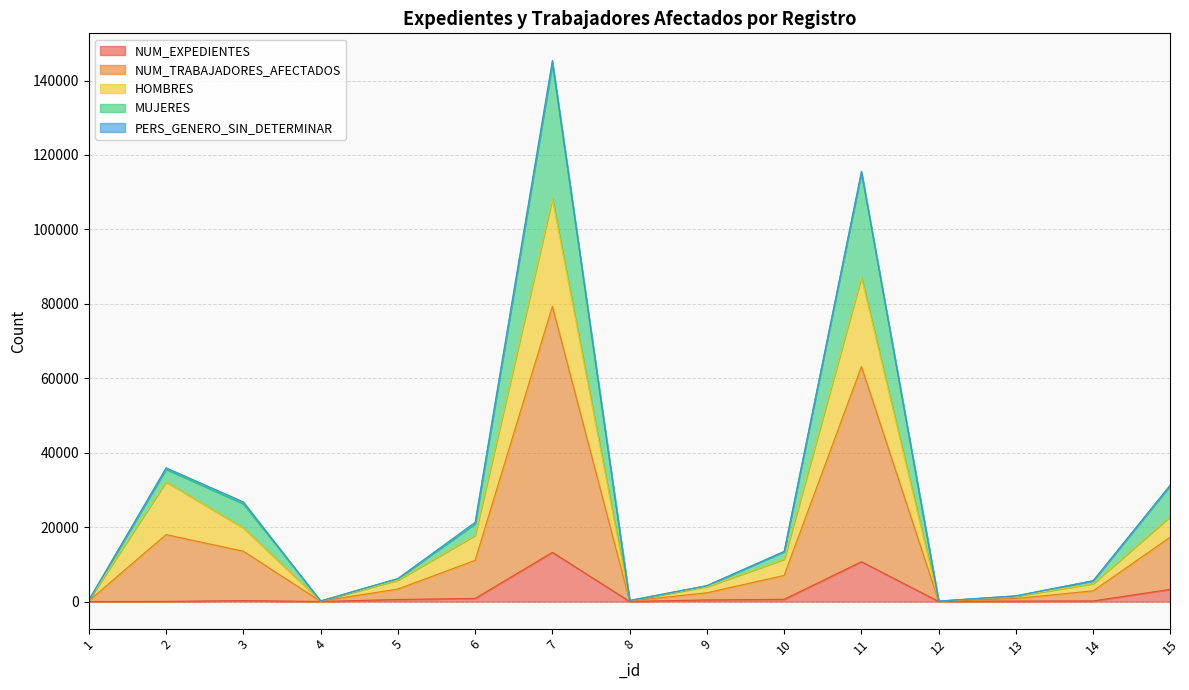

Is the value of NUM_EXPEDIENTES at 1 greater than the value of NUM_TRABAJADORES_AFECTADOS at 14?

No